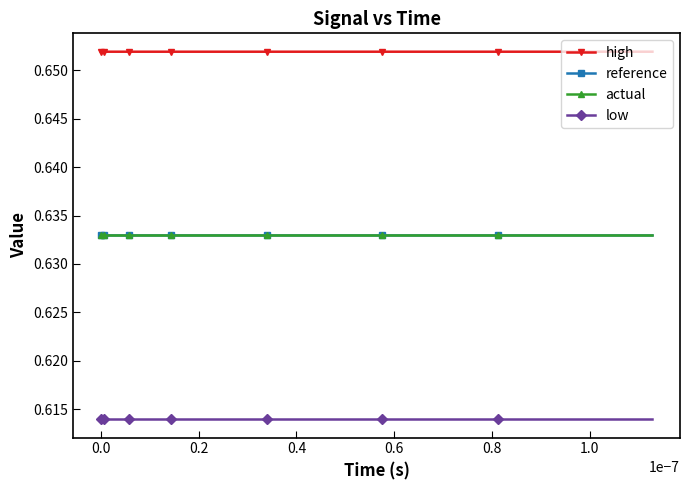

At how many categories does at least one series exceed 0?

21